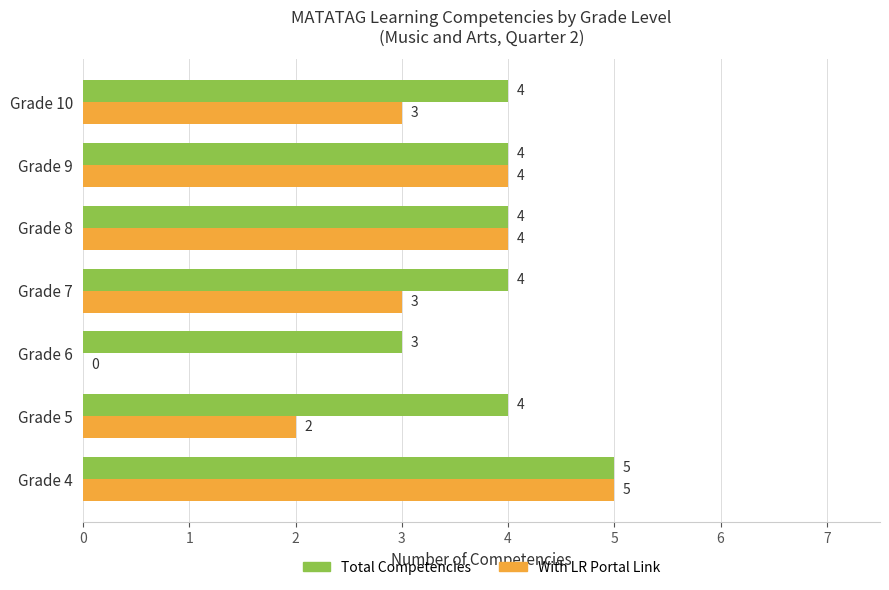

How many values in With LR Portal Link are above zero?

6